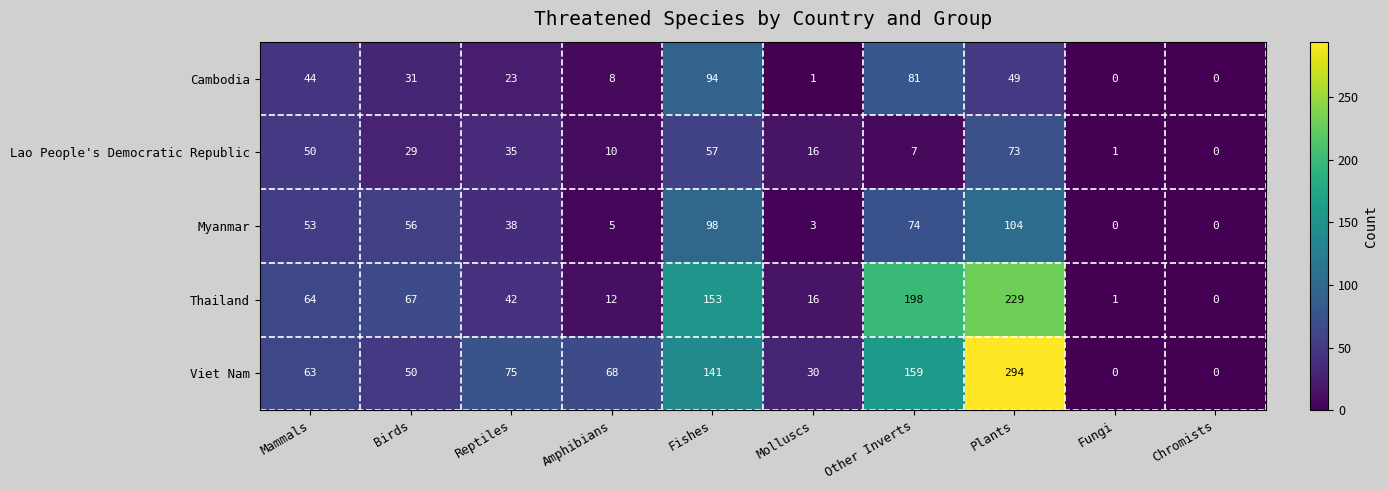

Which series has the widest spread of values?

Viet Nam